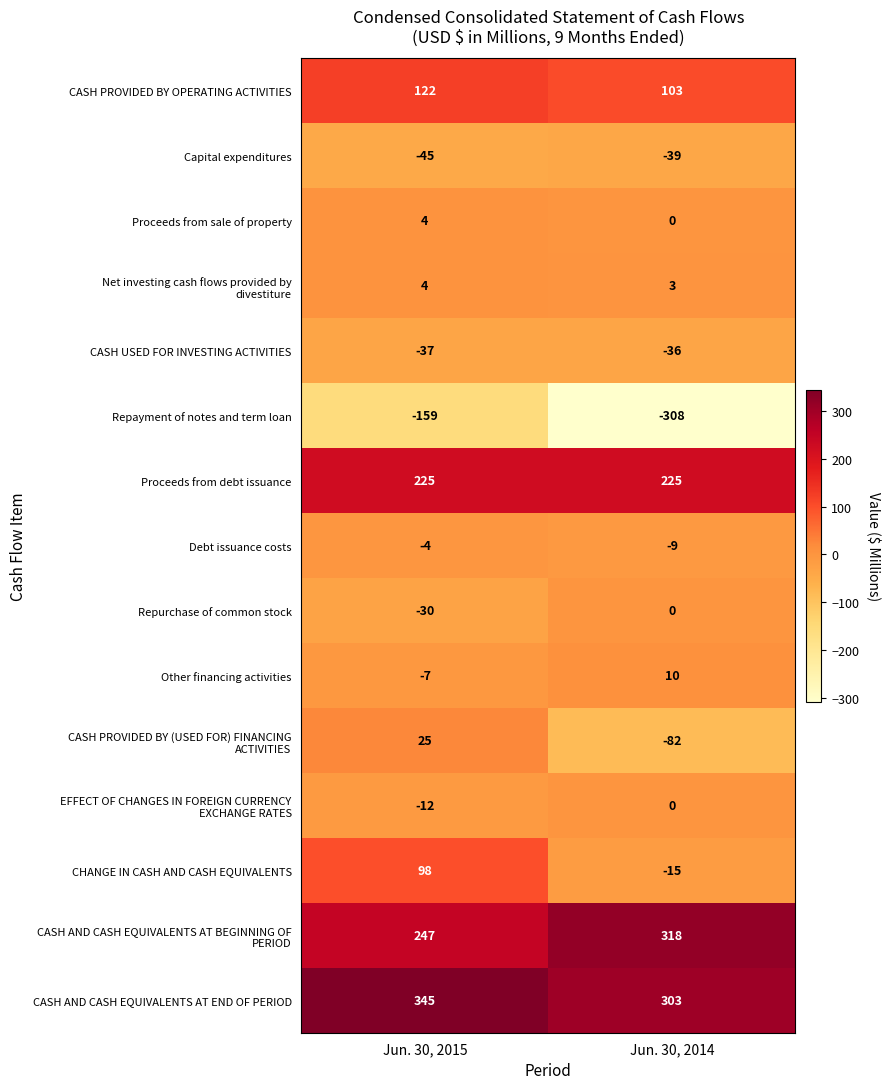

At which category does the chart reach its peak across all series?

Jun. 30, 2015